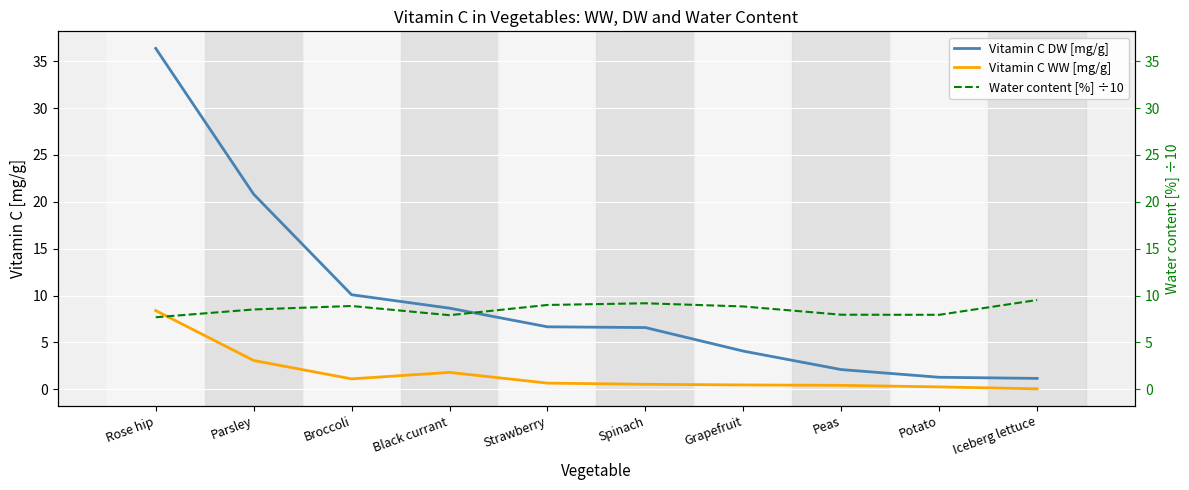

What is the spread (max minus min) of values at Black currant?

6.8